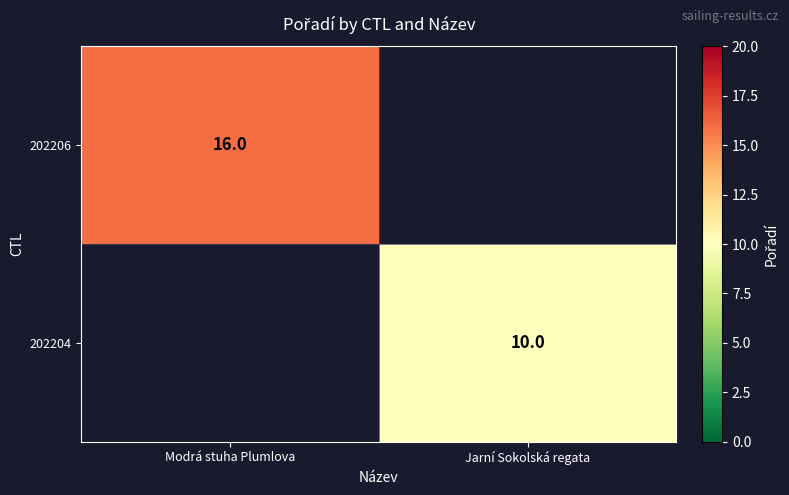

The value of 202206 at Modrá stuha Plumlova is 16. True or false?

True